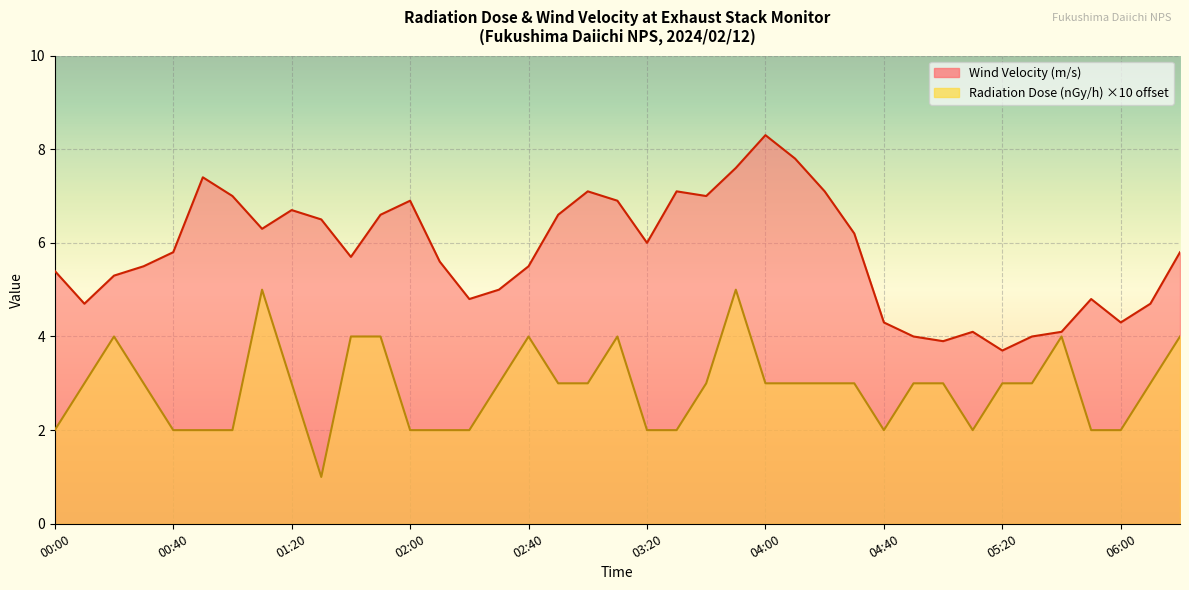

True or false: Wind Velocity (m/s) and Radiation Dose (nGy/h) intersect in this chart.

False